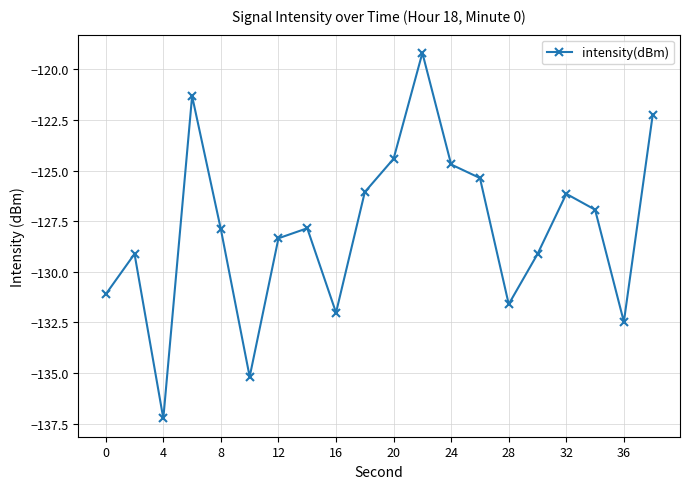

What is the value of the 8th point from the left?

-127.8